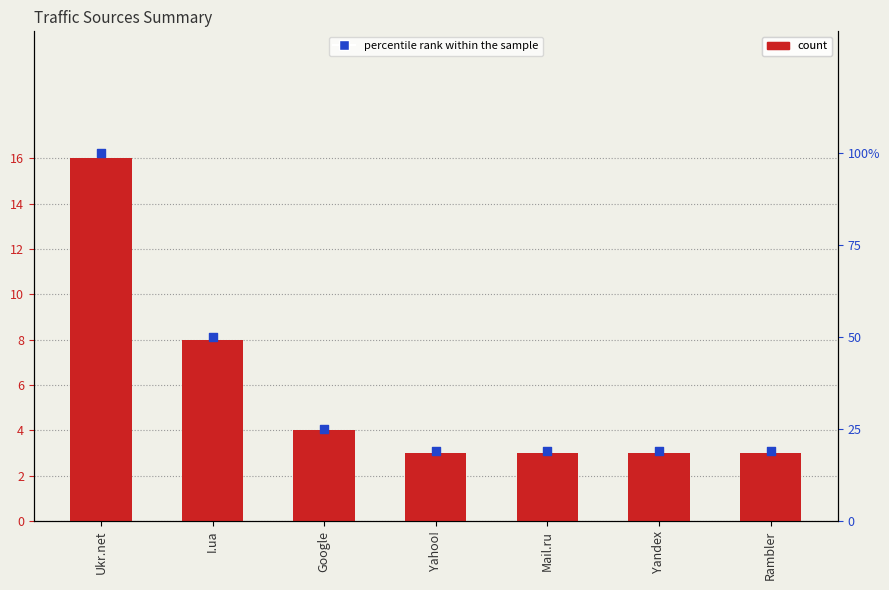

Which series reaches the maximum Y coordinate?

percentile rank within the sample